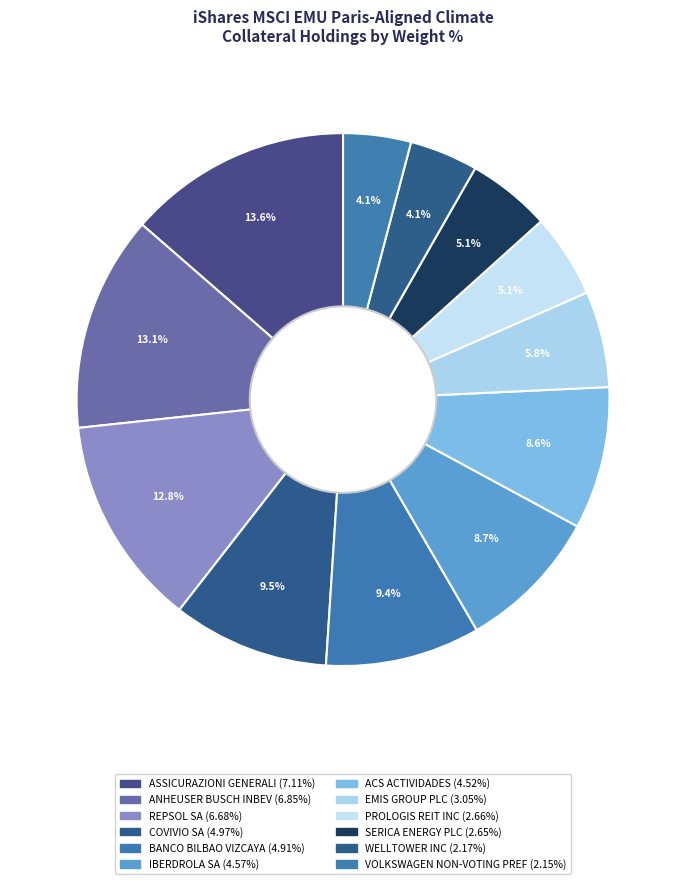

What percentage is NOT represented by ACS ACTIVIDADES?

91.4%